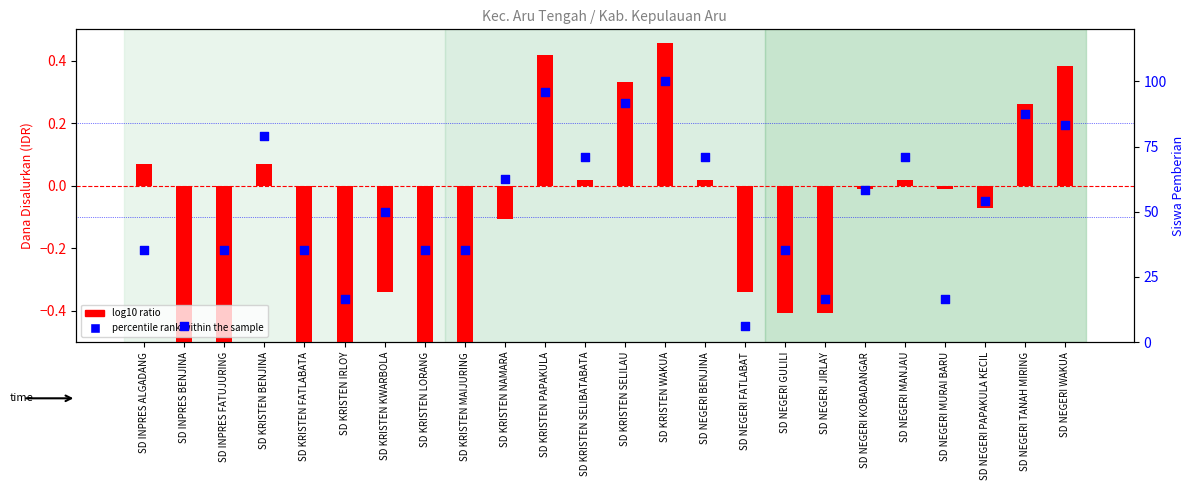

What is the total value across all series at SD KRISTEN KWARBOLA?

49.7